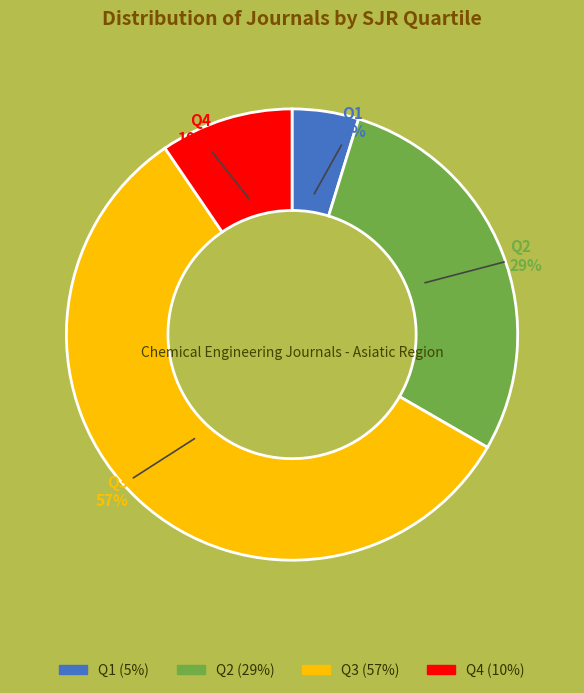

Rank the categories by value from highest to lowest.

Q3, Q2, Q4, Q1